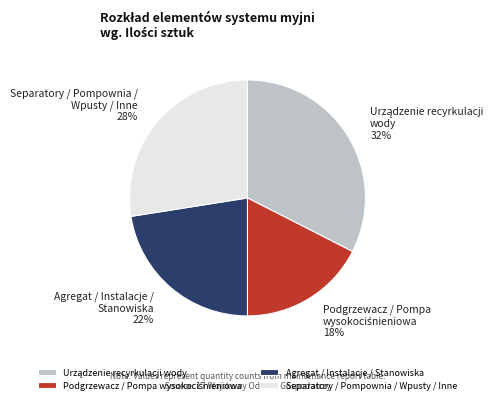

Is Agregat / Instalacje / Stanowiska the majority of the pie?

No